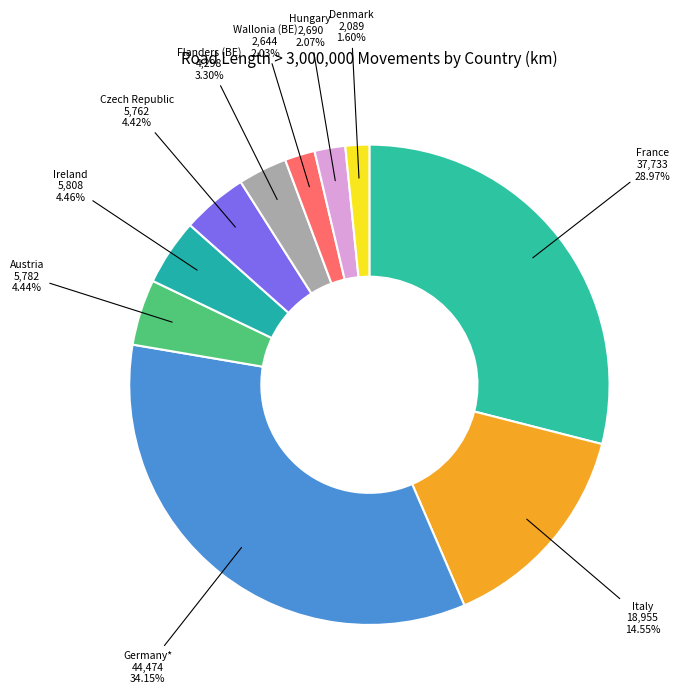

Approximately how many times larger is the value at Wallonia (BE) compared to Flanders (BE)?

0.6